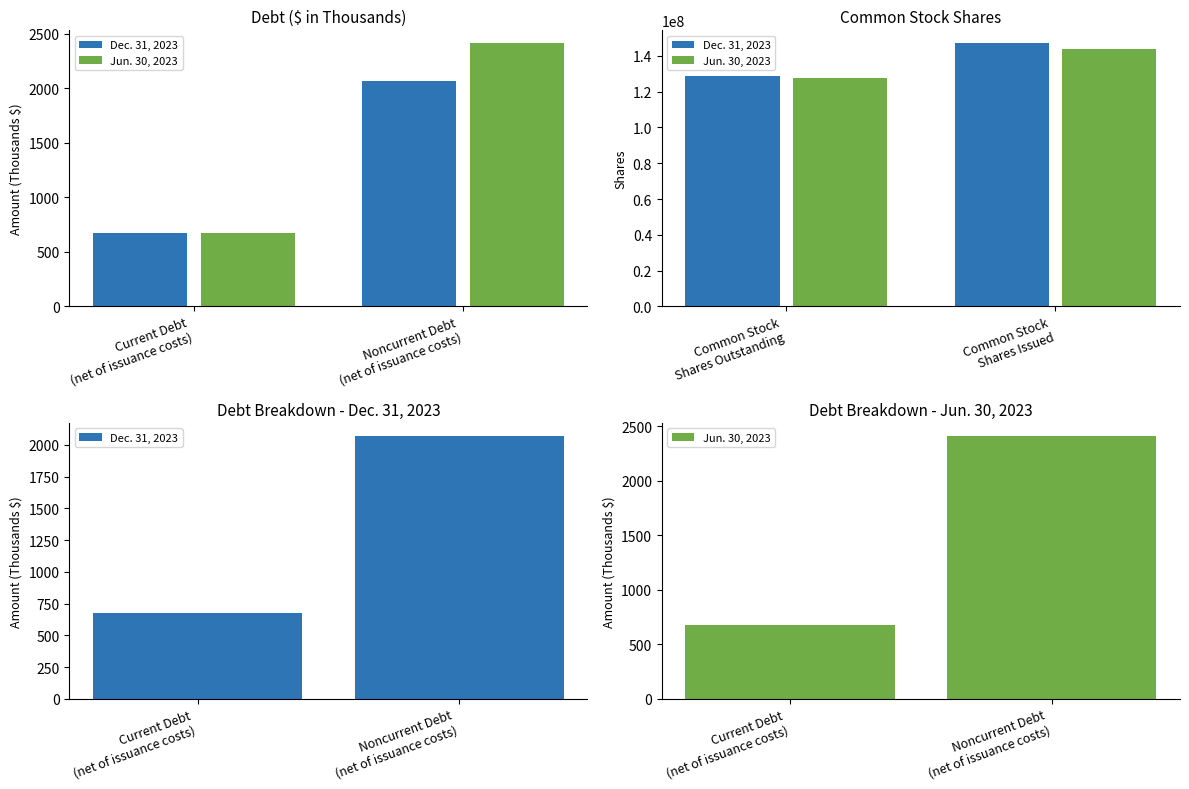

At how many categories does at least one series exceed 1290?

1